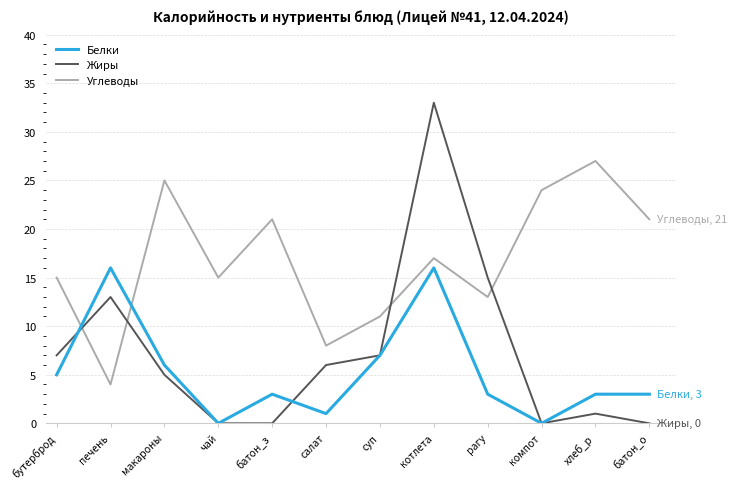

Is the value of Жиры at бутерброд greater than the value of Белки at компот?

Yes